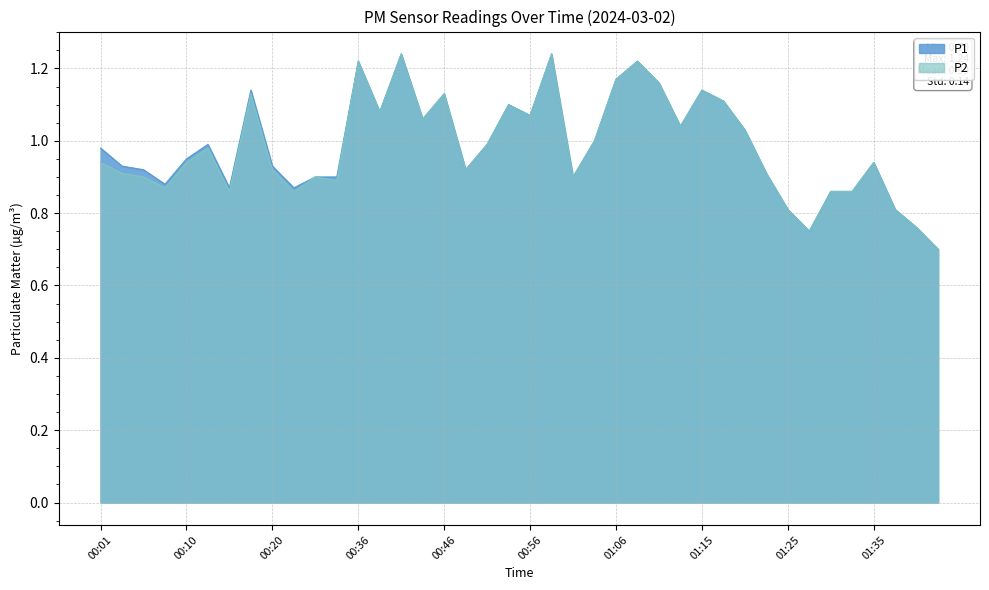

What is the difference between the maximum and minimum values in the P1 series?

0.5